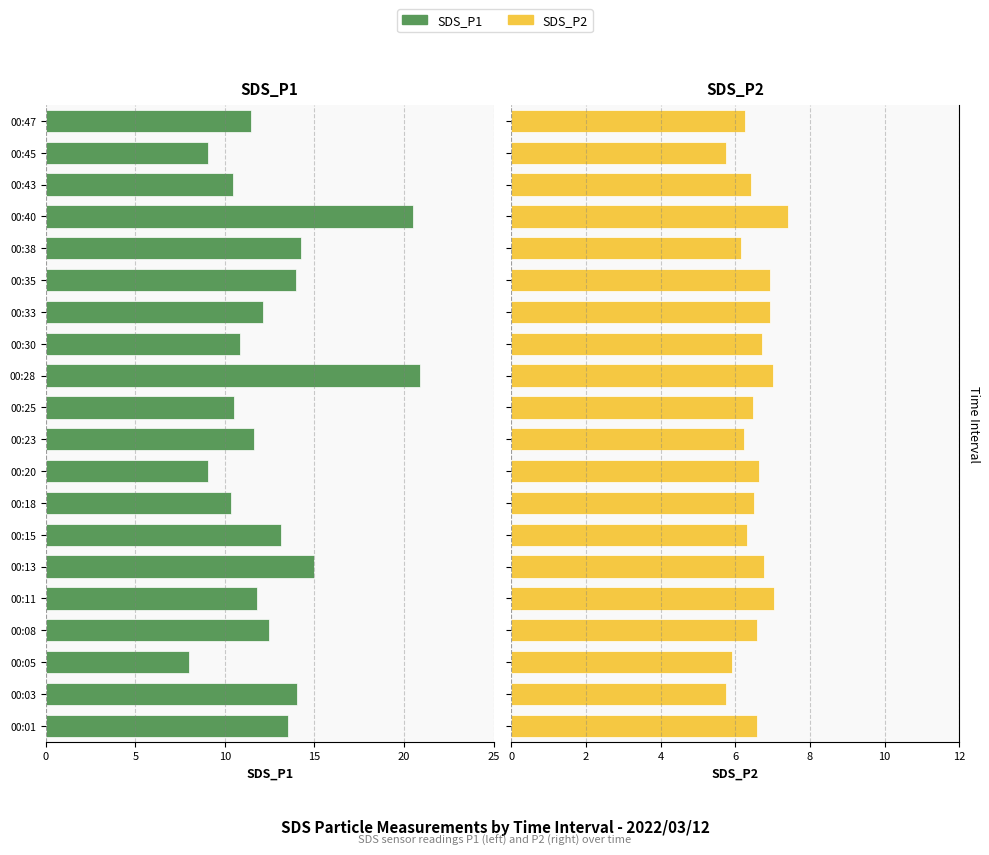

Count the number of data series in this chart.

2